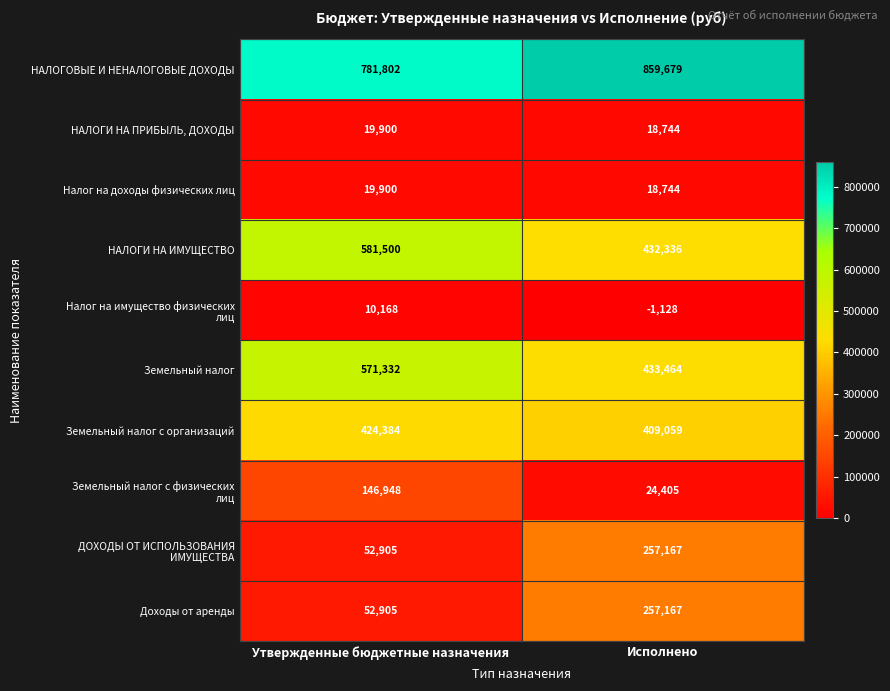

At which category does the chart reach its peak across all series?

Исполнено